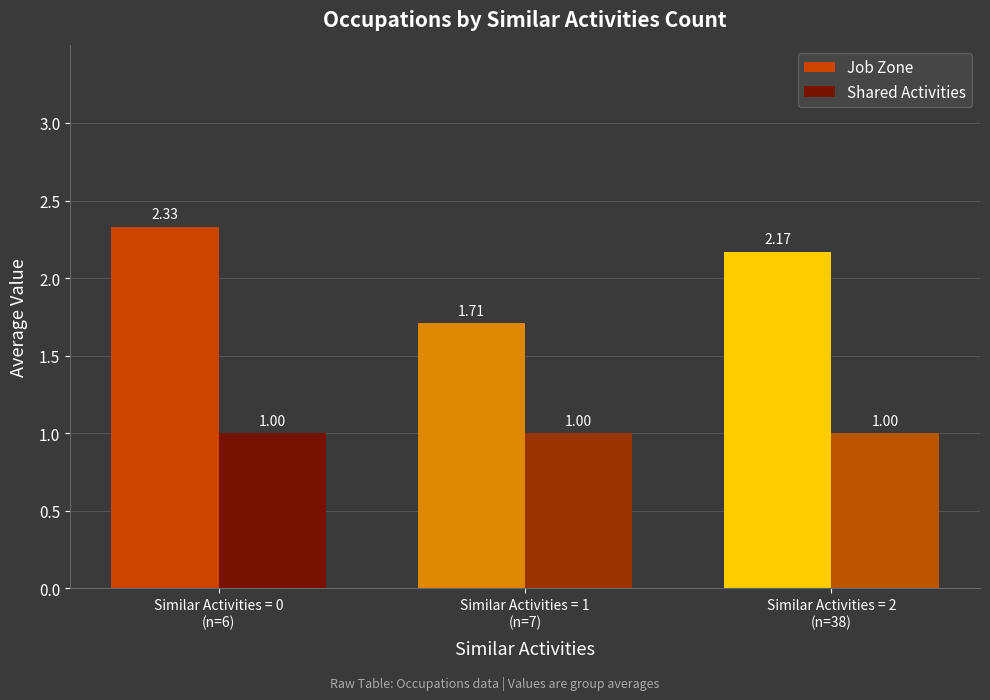

Which series has the largest range (max minus min)?

Job Zone